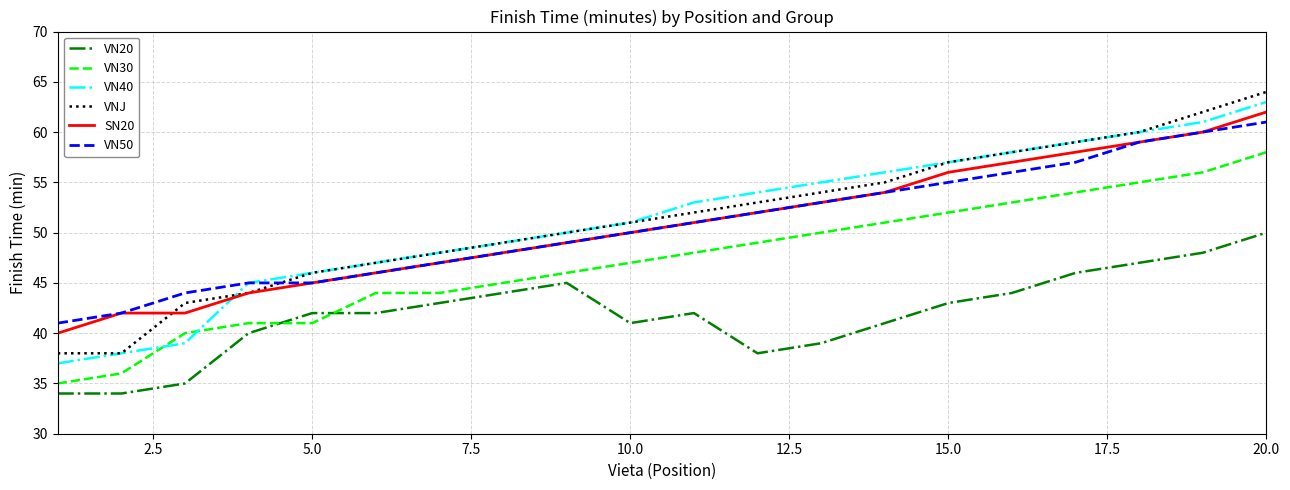

What is the maximum value for VNJ?

64